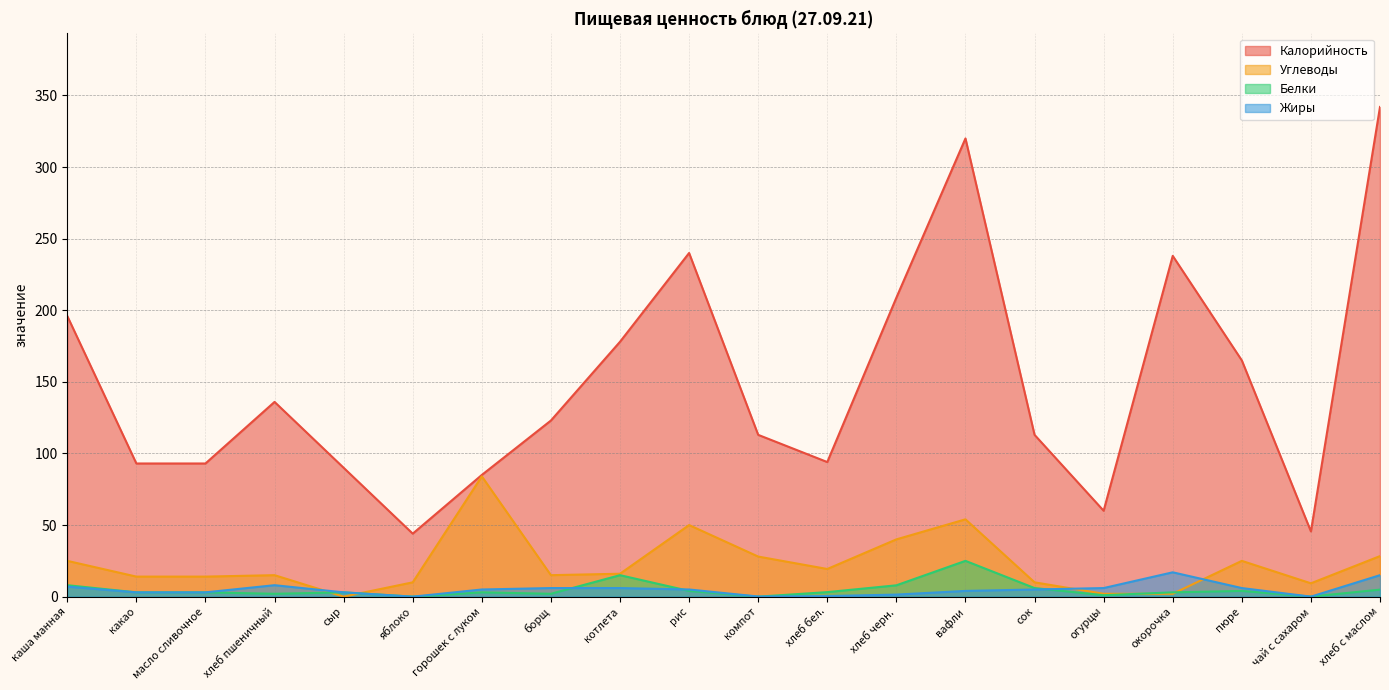

Between which two adjacent categories do Жиры and Белки first intersect?

борщ and котлета